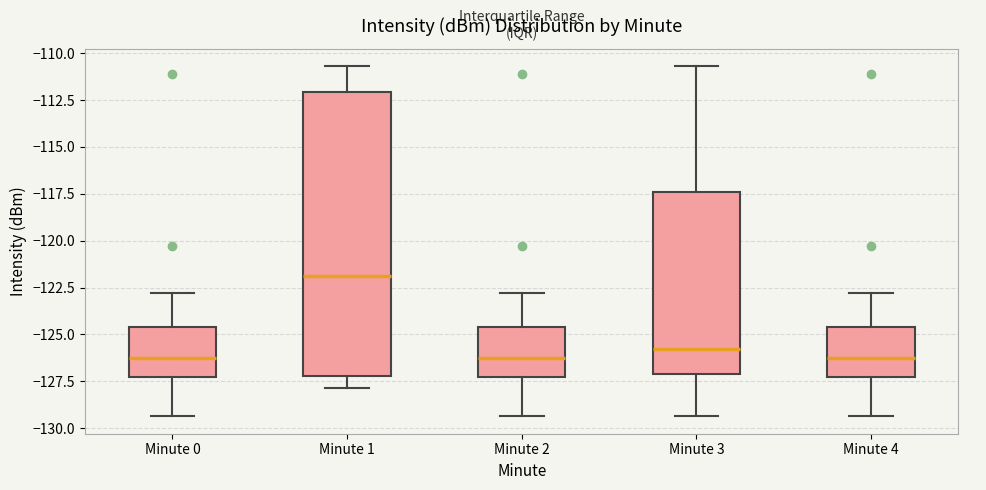

Which box is the tallest, from its lower edge to its upper edge?

Minute 1